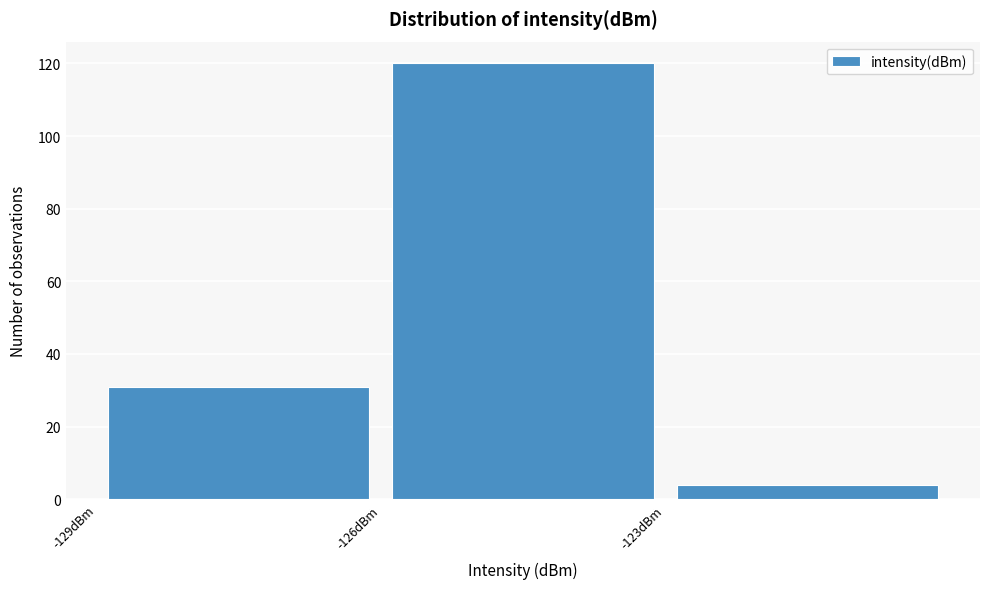

Which range on the x-axis has the tallest bar?

-126 to -123